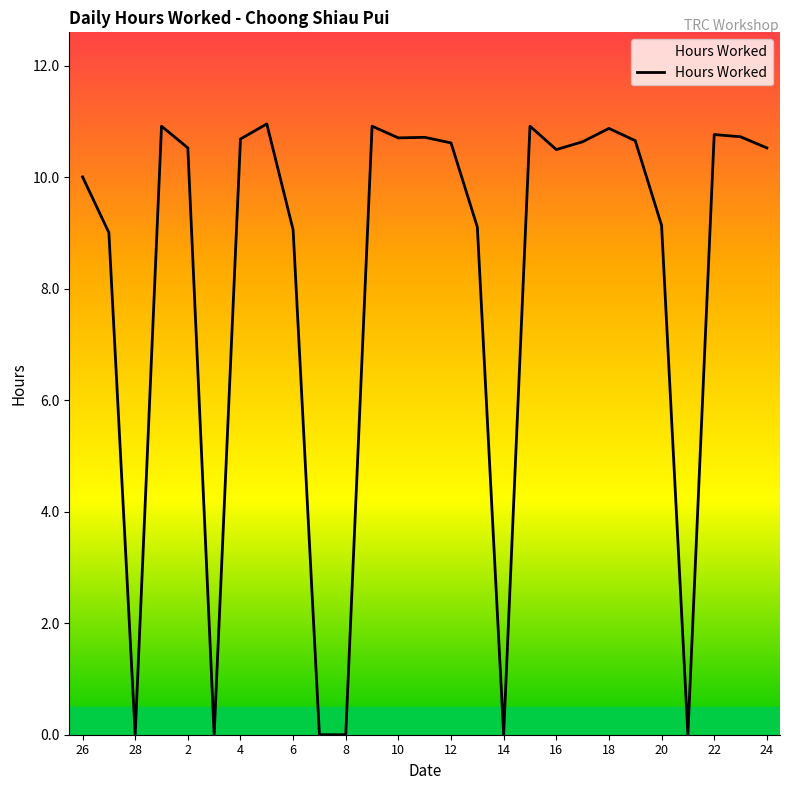

What is the greatest value displayed?

11.0